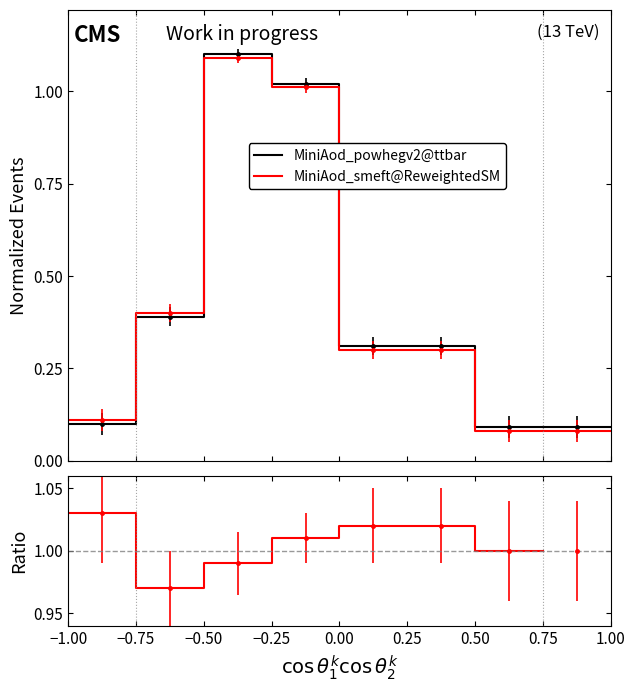

Is the value of MiniAod_powhegv2@ttbar at 0.25 greater than the value of MiniAod_smeft@ReweightedSM at −0.25?

No